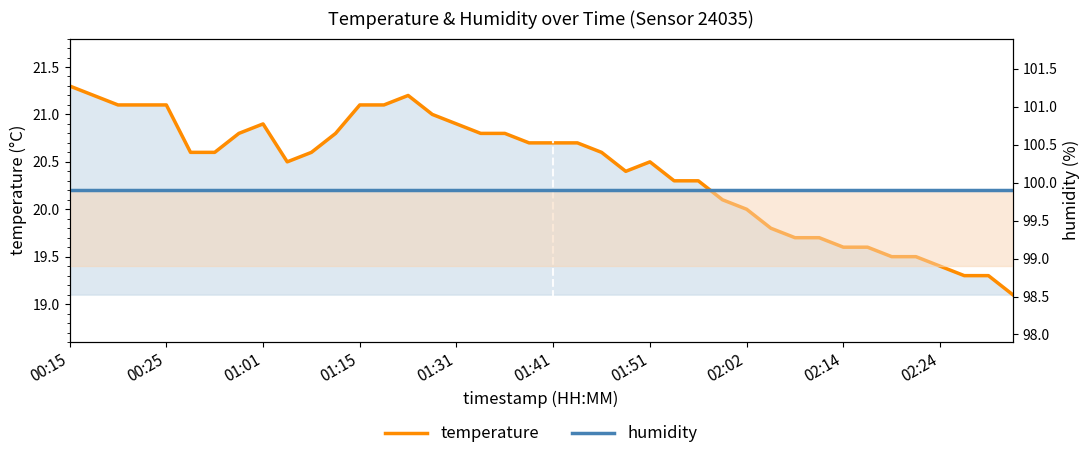

At which label does humidity reach its peak?

00:15